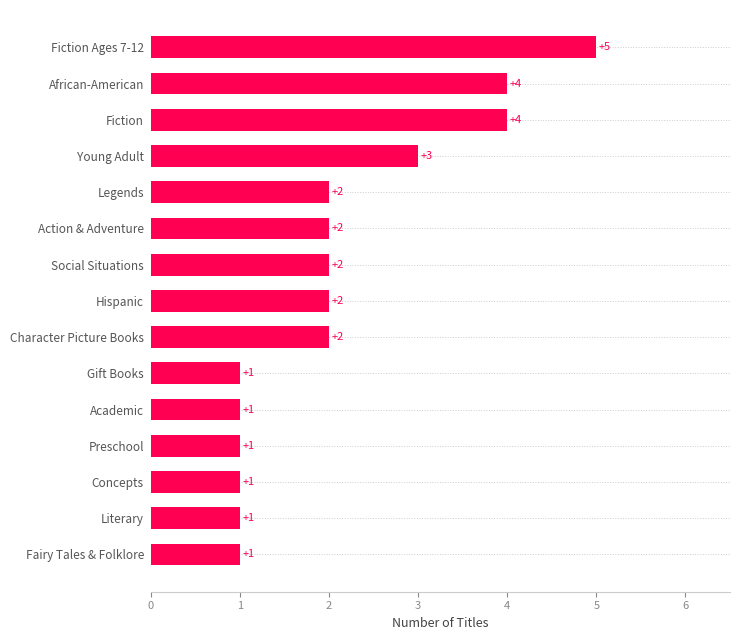

Reading bottom to top, list all the values displayed in this chart.

Fairy Tales & Folklore=1	Literary=1	Concepts=1	Preschool=1	Academic=1	Gift Books=1	Character Picture Books=2	Hispanic=2	Social Situations=2	Action & Adventure=2	Legends=2	Young Adult=3	Fiction=4	African-American=4	Fiction Ages 7-12=5